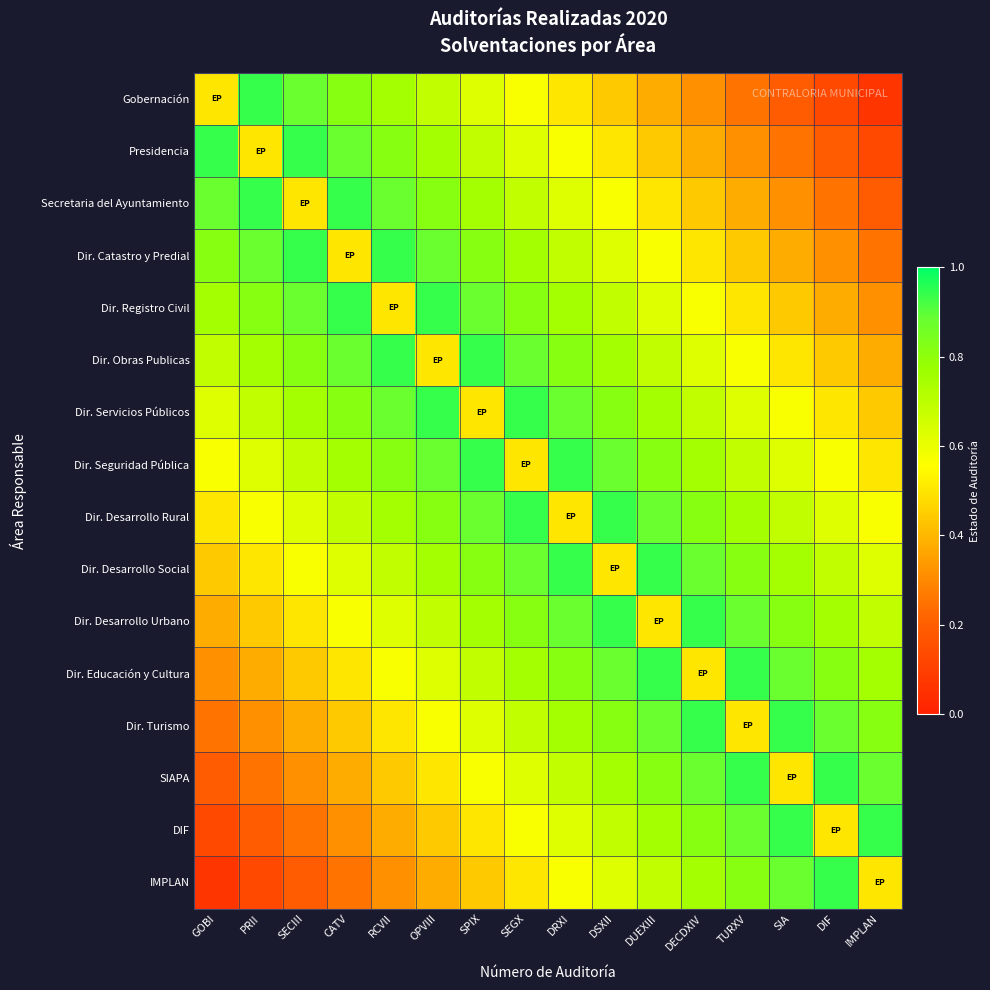

What is the total value across all series at DECDXIV?

10.8